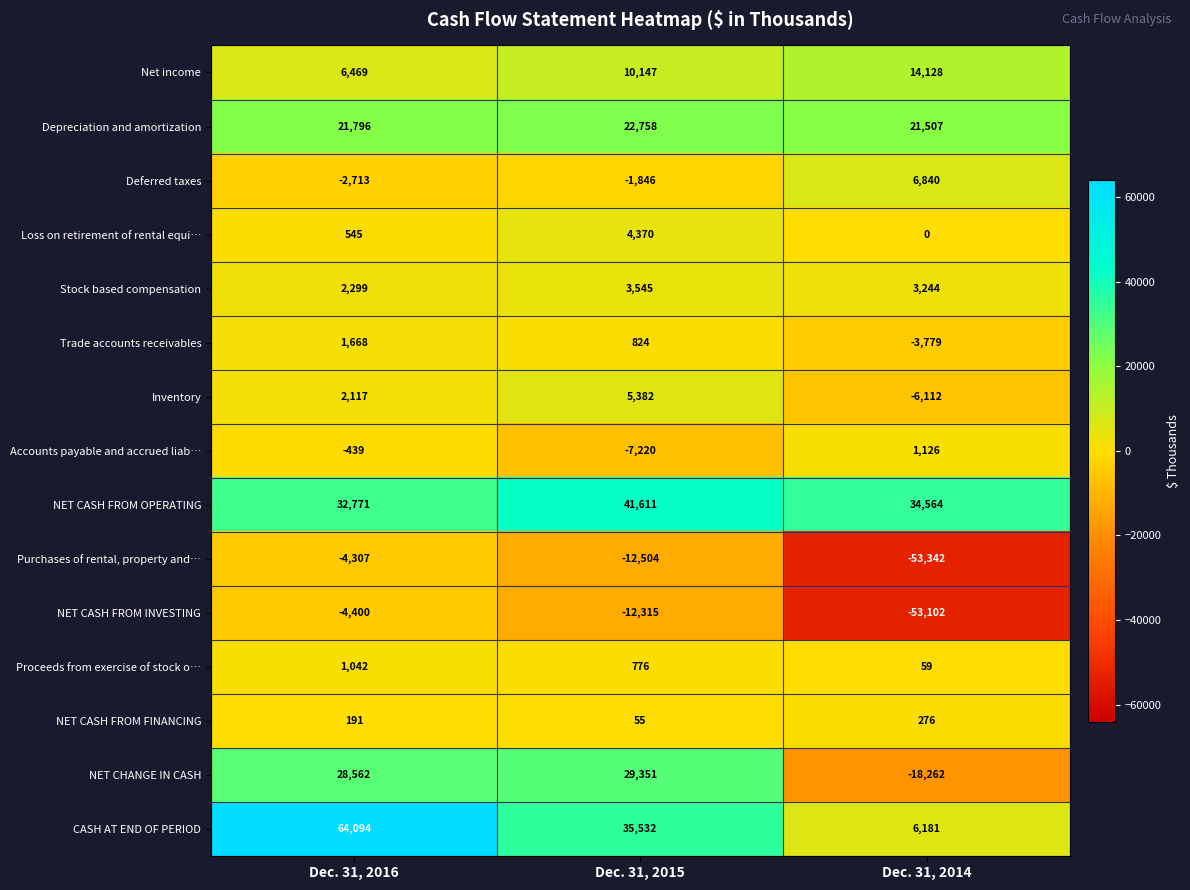

At which category does the chart reach its peak across all series?

Dec. 31, 2016